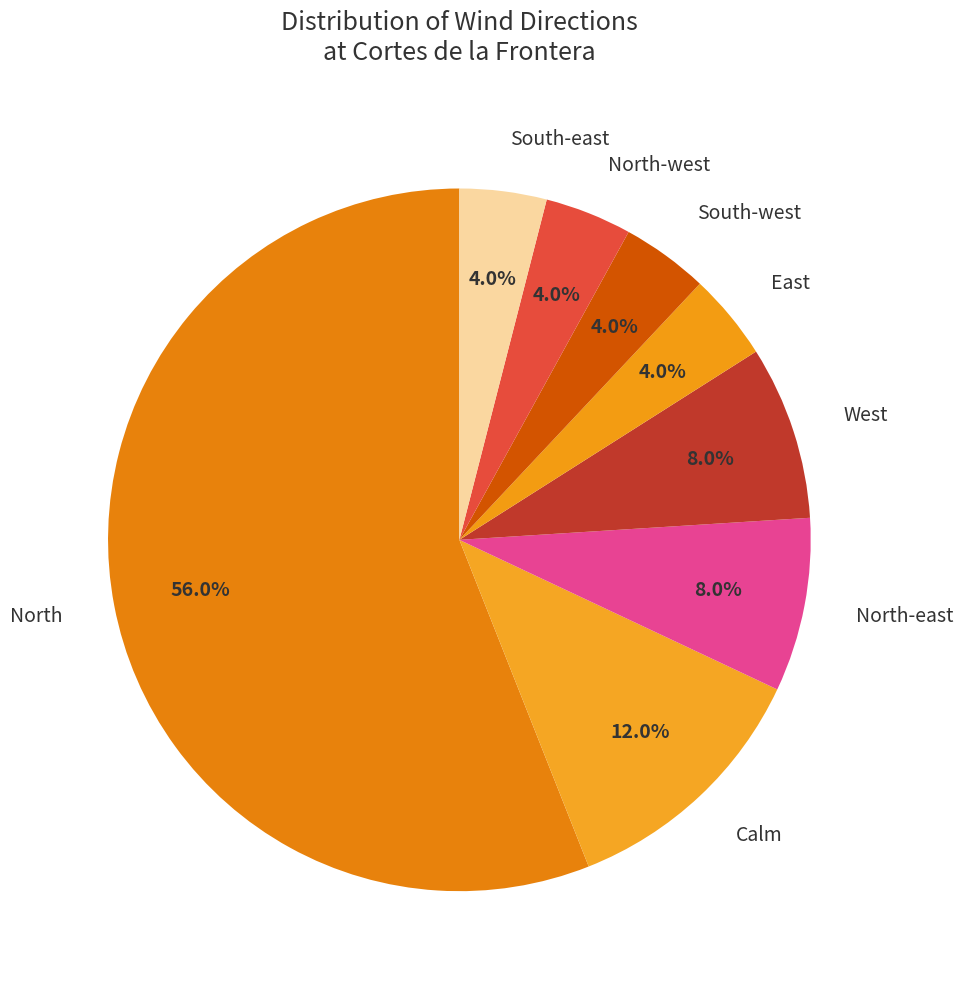

To the nearest percent, what is the average slice percentage?

12%